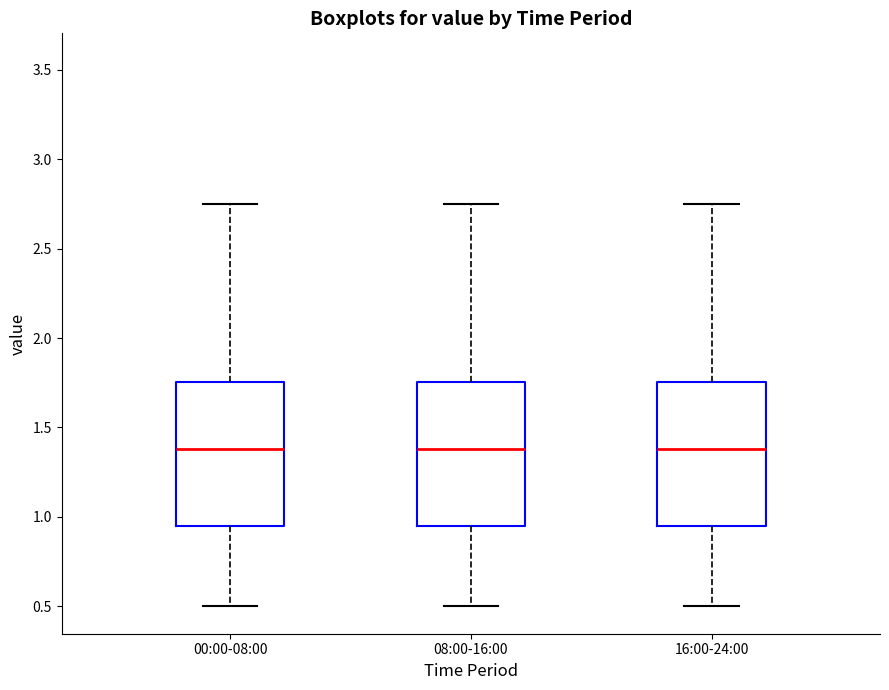

Reading left to right, read every box against the y-axis: the position of its median line, the range the box covers, and the ends of its whiskers. The values are not printed on the chart, so give them approximately, as read against the axis.

00:00-08:00: median 1.40, box 0.95 to 1.75, whiskers 0.50 to 2.75
08:00-16:00: median 1.40, box 0.95 to 1.75, whiskers 0.50 to 2.75
16:00-24:00: median 1.40, box 0.95 to 1.75, whiskers 0.50 to 2.75